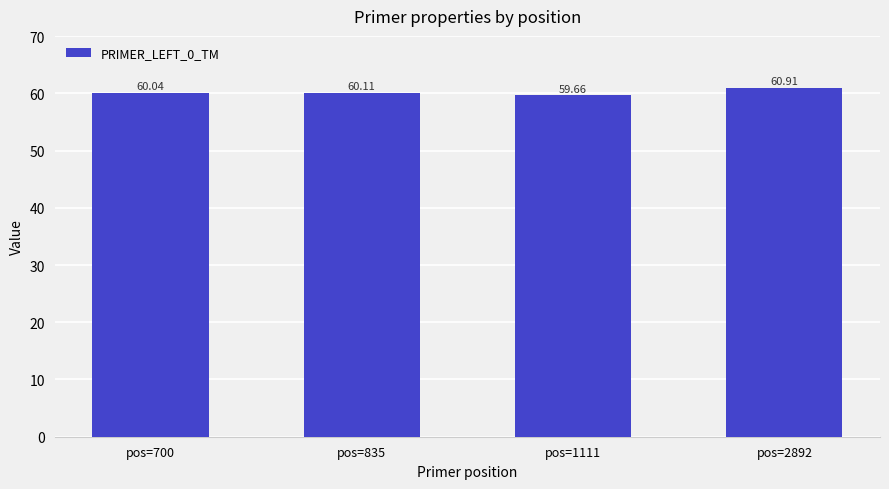

How many values are below 60?

1